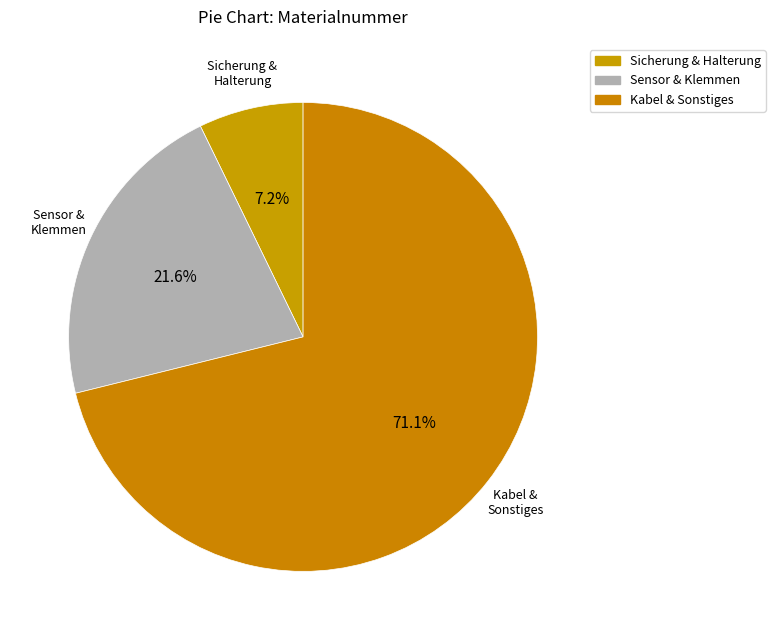

Count the number of slices in the pie.

3